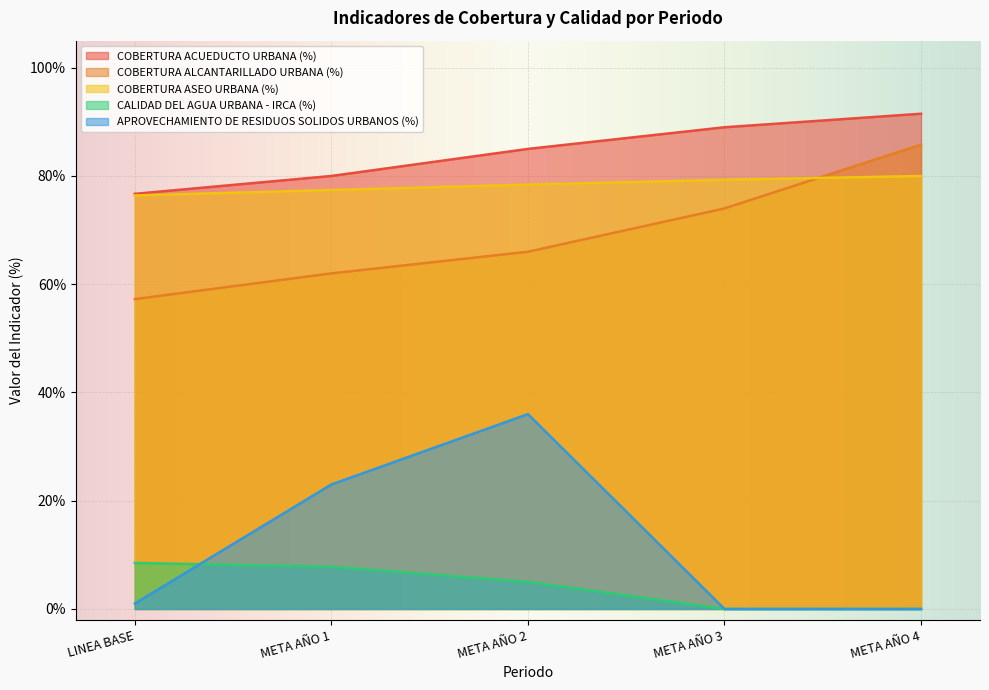

What is the difference between the maximum and minimum values in the CALIDAD DEL AGUA URBANA - IRCA (%) series?

0.1